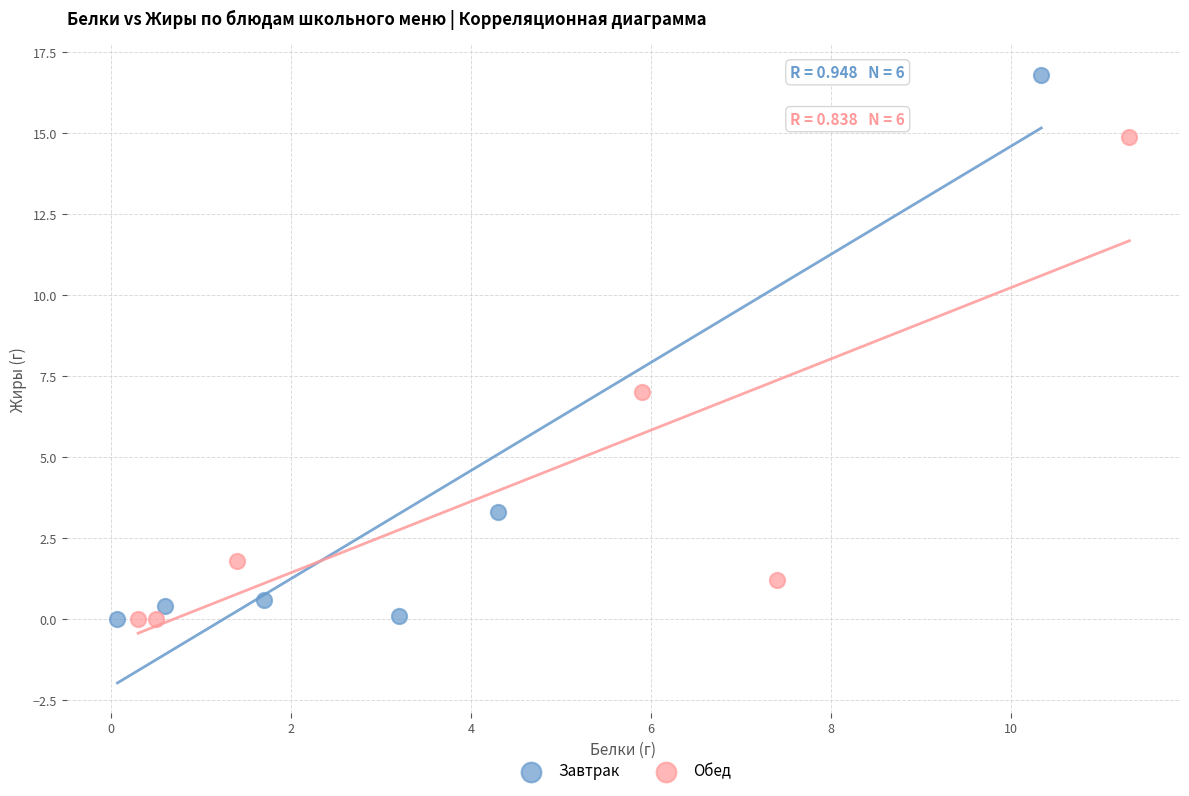

Which series has the widest spread of Y values?

Завтрак